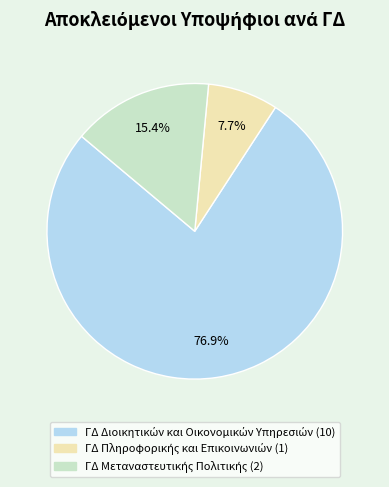

Does any single category account for the majority?

Yes